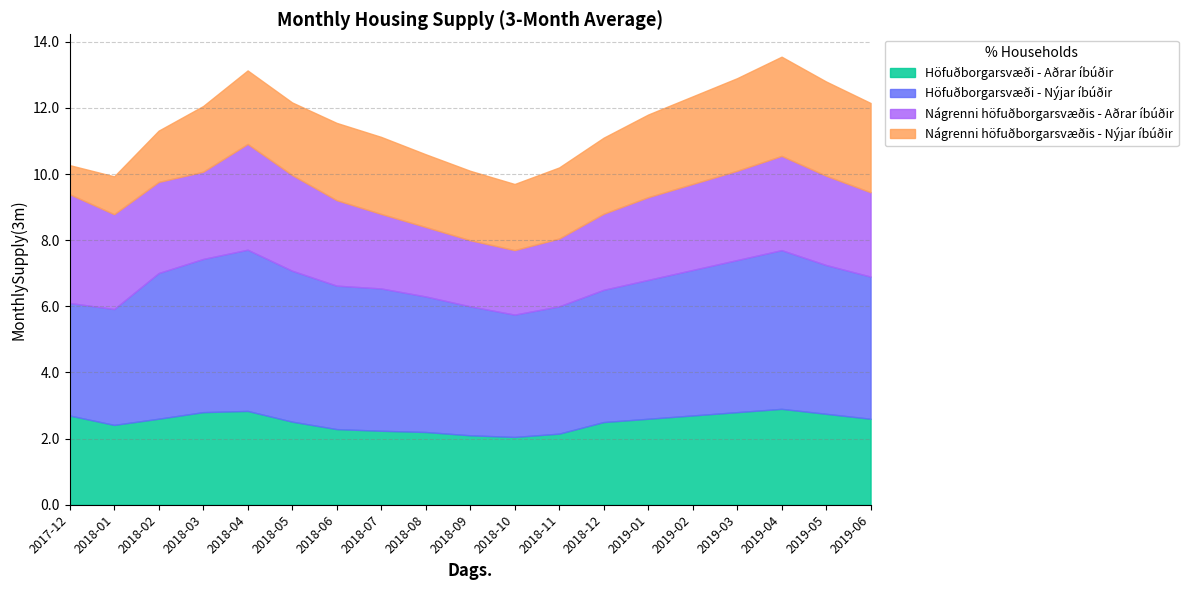

How many lines are shown in the chart?

4